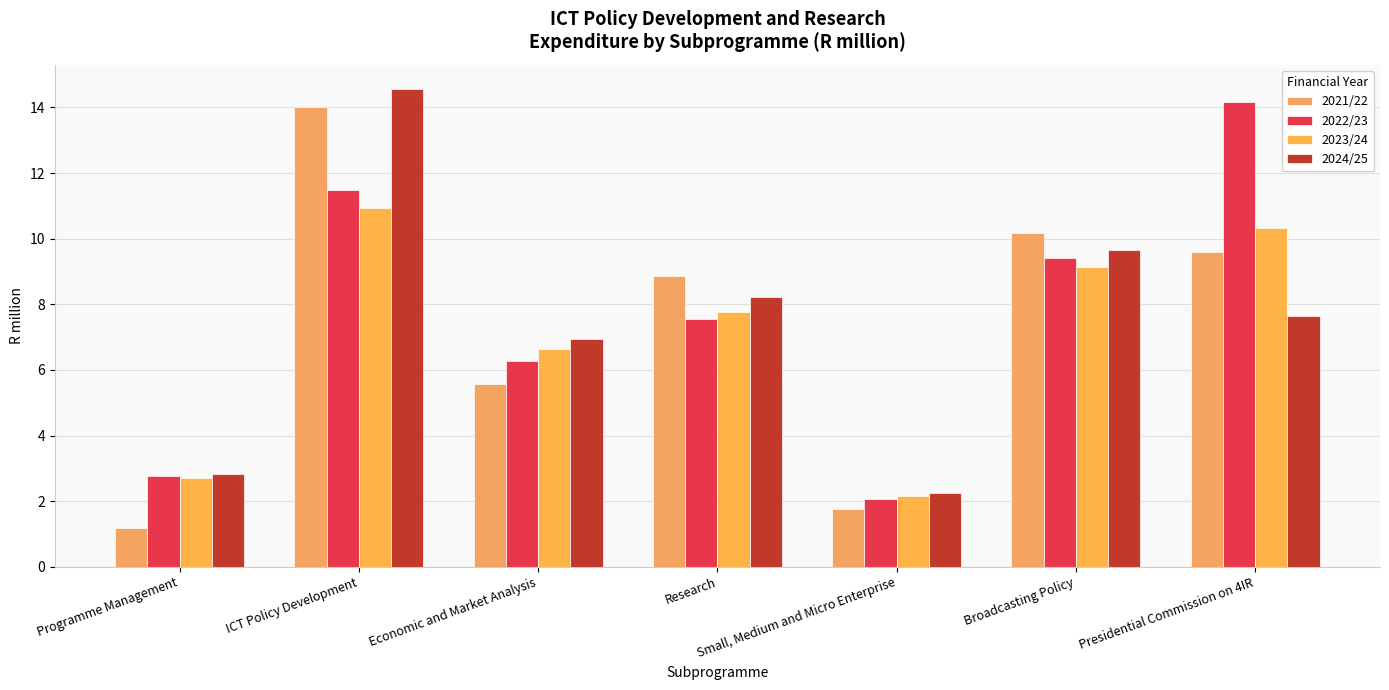

Rank the categories by 2024/25 value from highest to lowest.

ICT Policy Development, Broadcasting Policy, Research, Presidential Commission on 4IR, Economic and Market Analysis, Programme Management, Small, Medium and Micro Enterprise